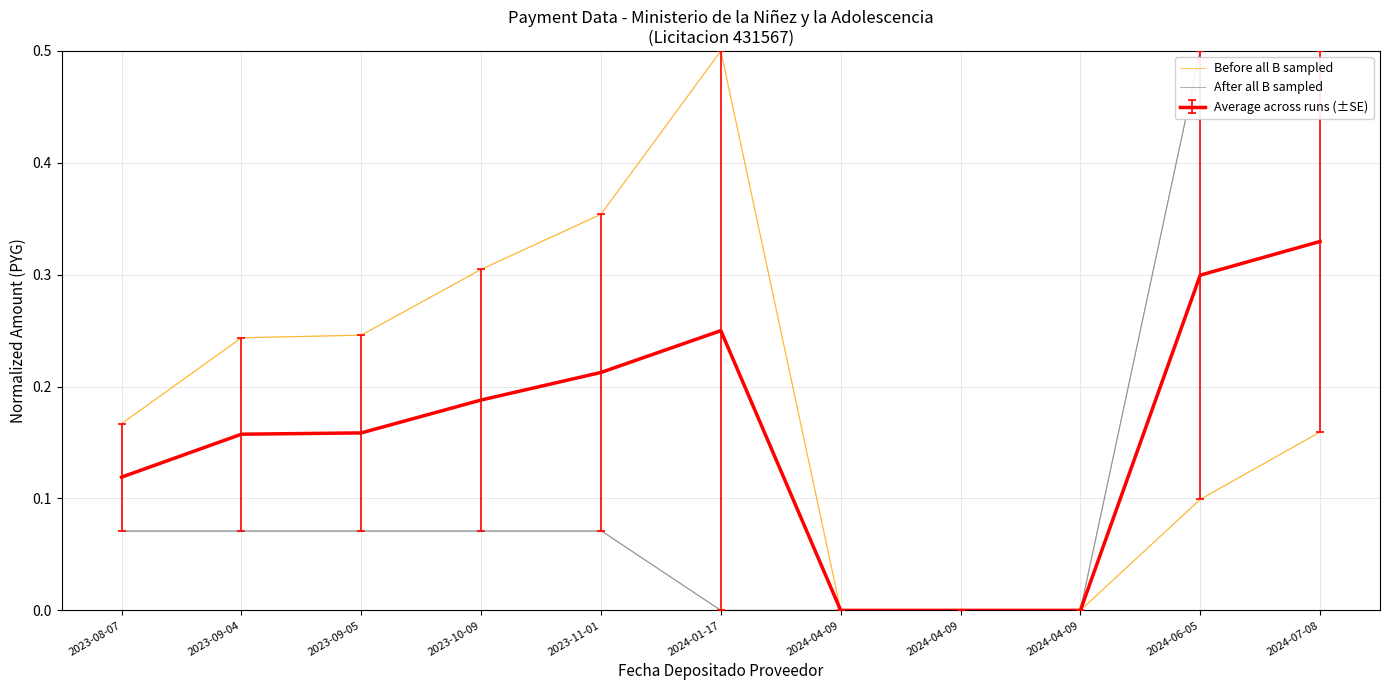

True or false: Before all B sampled has a value of 0.2 at 2023-09-04.

True